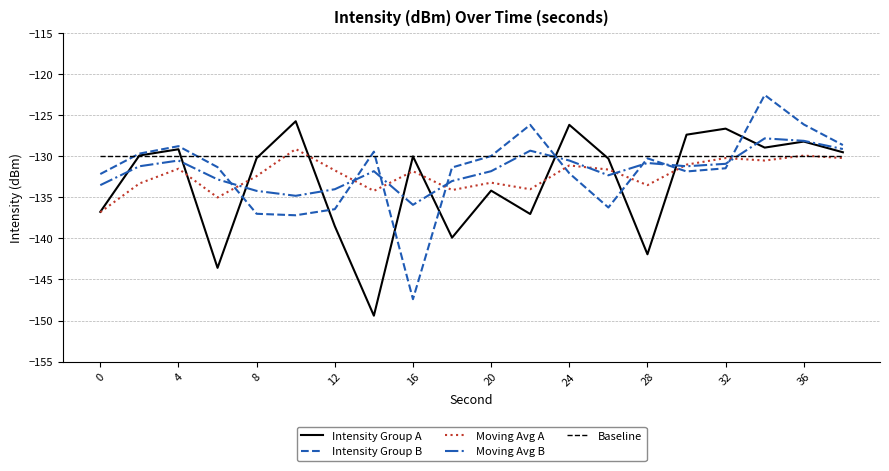

What is the smallest value displayed?

-149.4